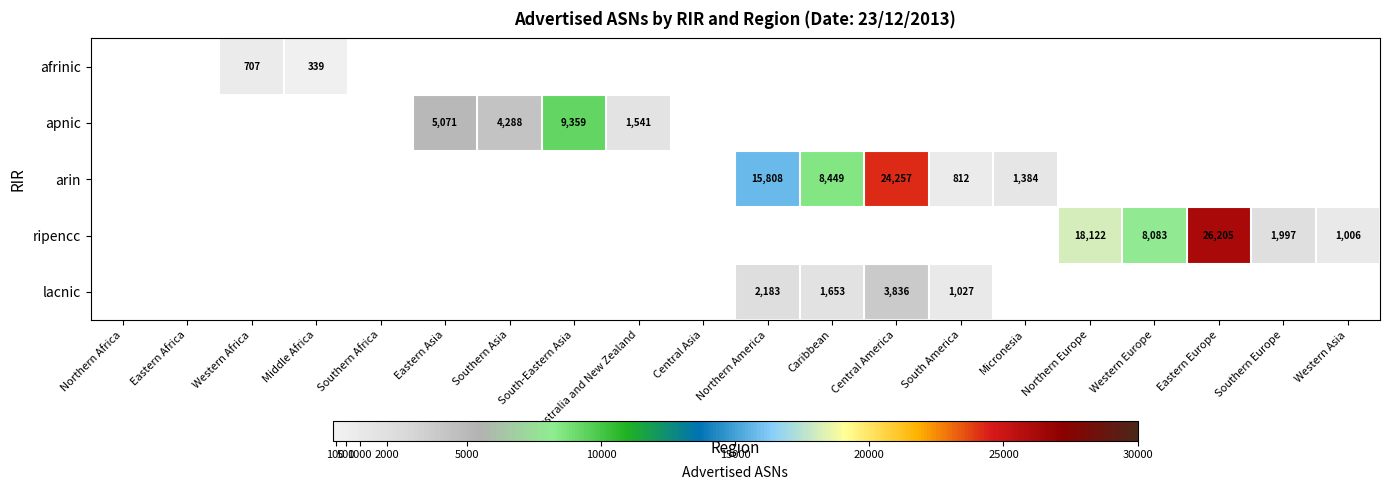

The afrinic series shows 232 at Middle Africa. True or false?

False